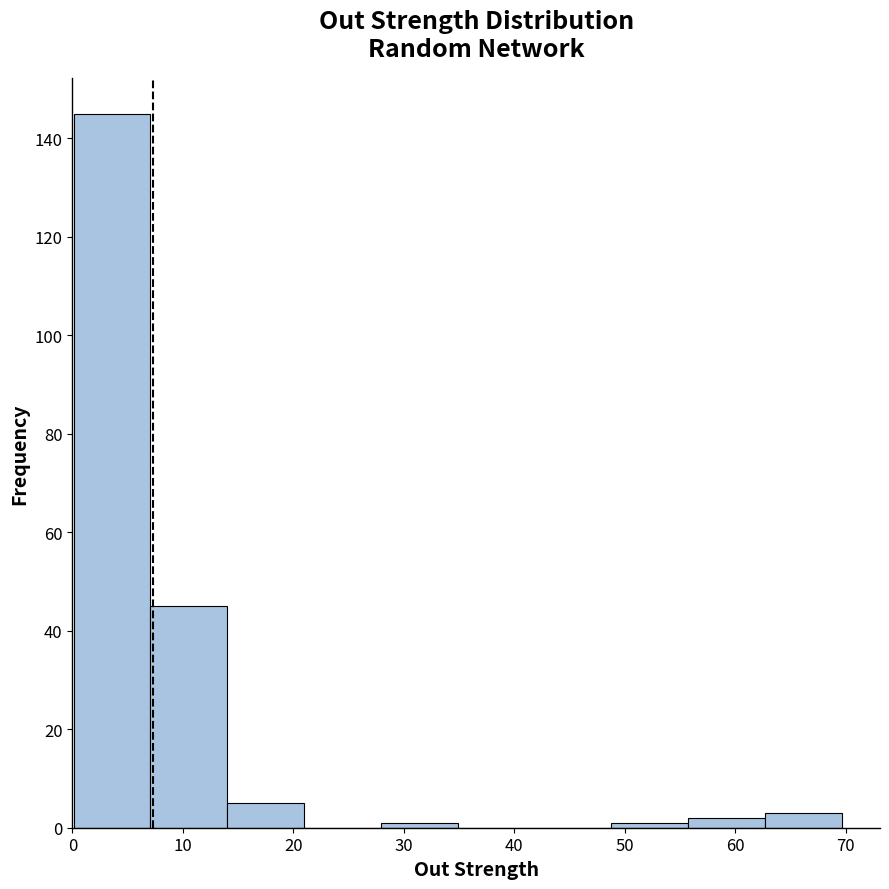

Reading left to right, transcribe this chart: for each bar, give the range it covers on the x-axis and its height. Neither the bar edges nor the heights are printed on the chart, so give them approximately, as read against the axes.

0 to 7: 146
7 to 14: 46
14 to 21: 6
21 to 28: 0
28 to 35: under 2
35 to 42: 0
42 to 49: 0
49 to 56: under 2
56 to 63: 2
63 to 70: 4